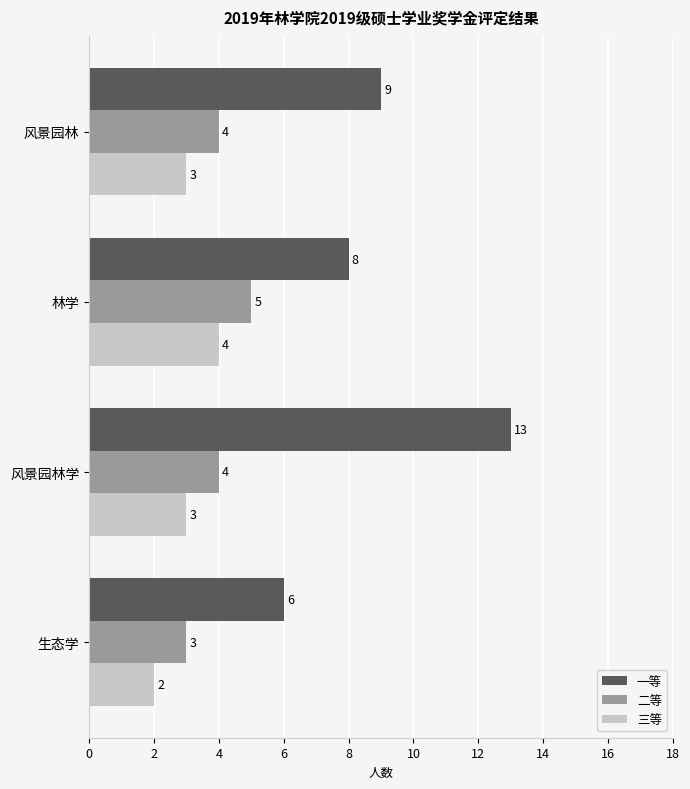

How many 一等 values are between 8 and 13?

3